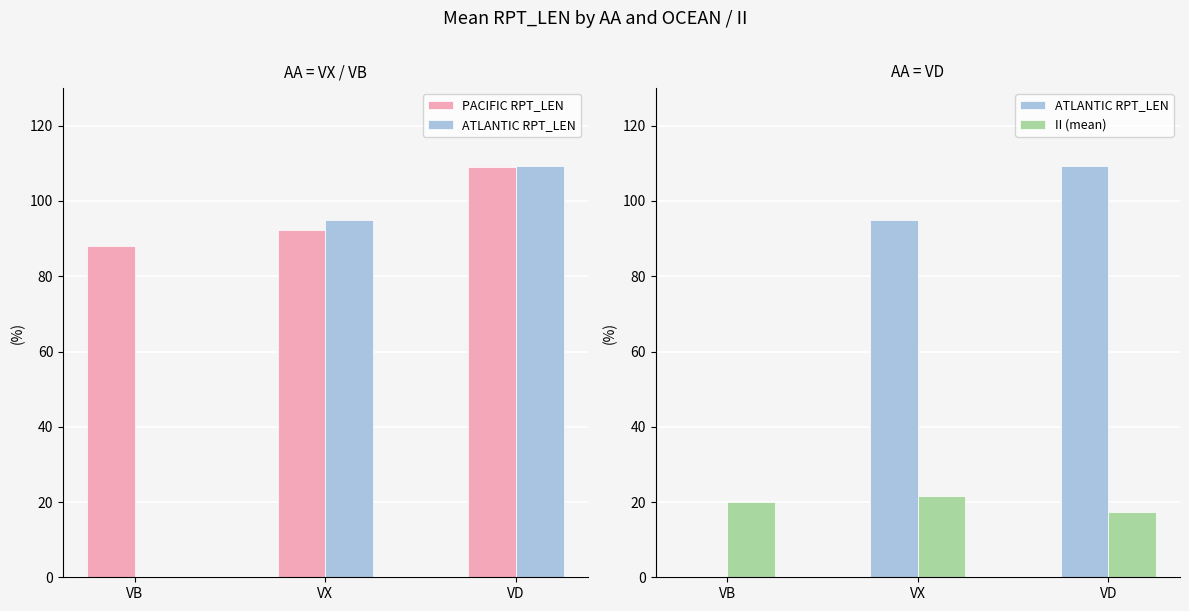

Which series has the largest total across all categories?

PACIFIC RPT_LEN